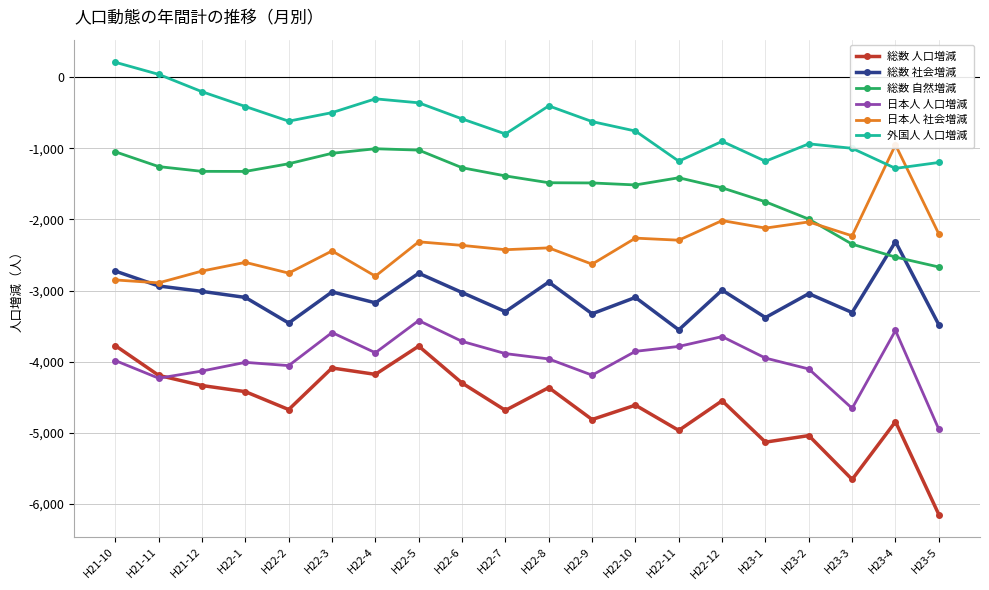

How many values in 外国人 人口増減 are below zero?

18